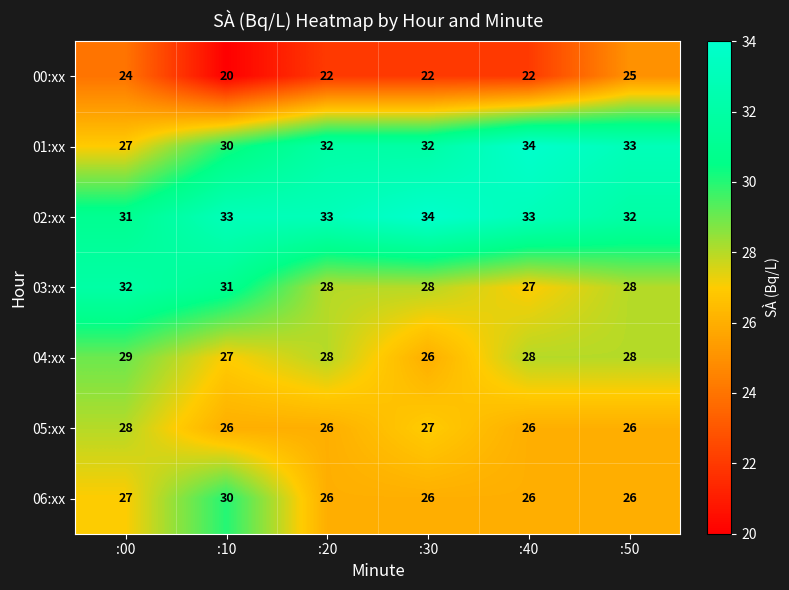

What is the average value of the 04:xx series?

28